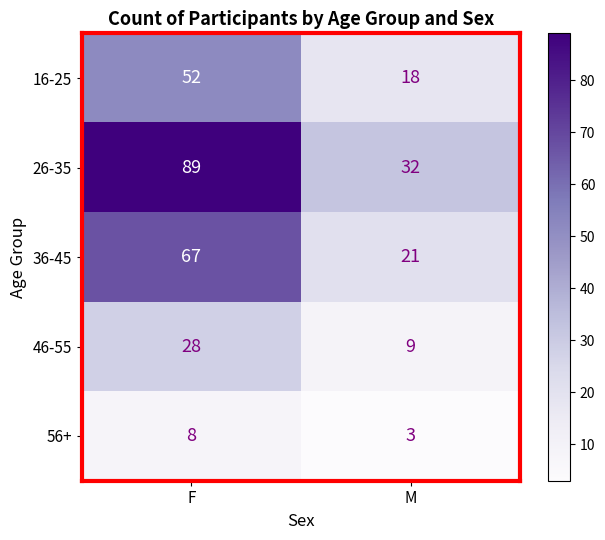

What is the minimum value for 56+?

3